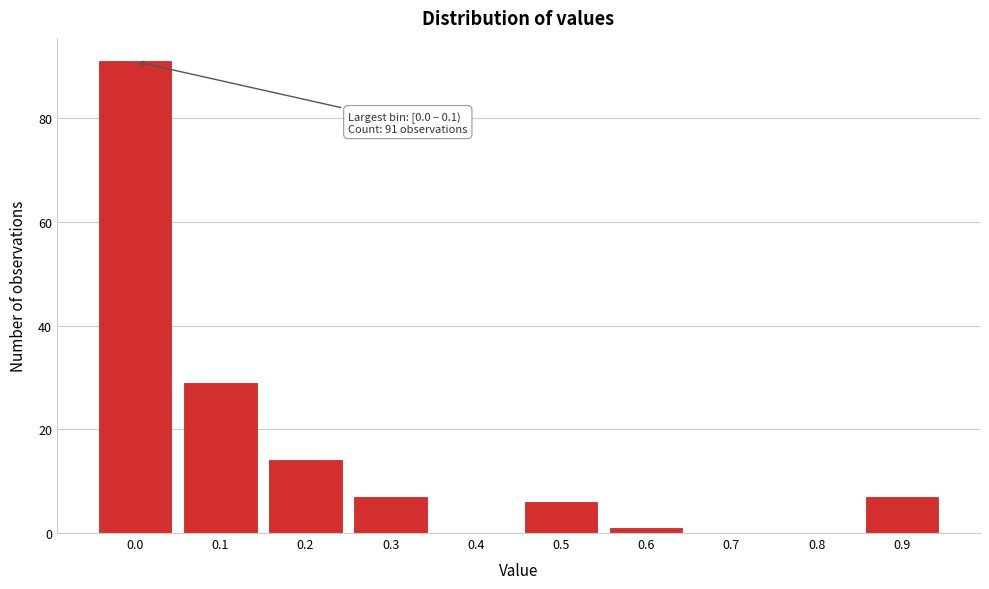

Reading right to left, extract all data points from this chart.

0.9=7	0.8=0	0.7=0	0.6=1	0.5=6	0.4=0	0.3=7	0.2=14	0.1=29	0.0=91